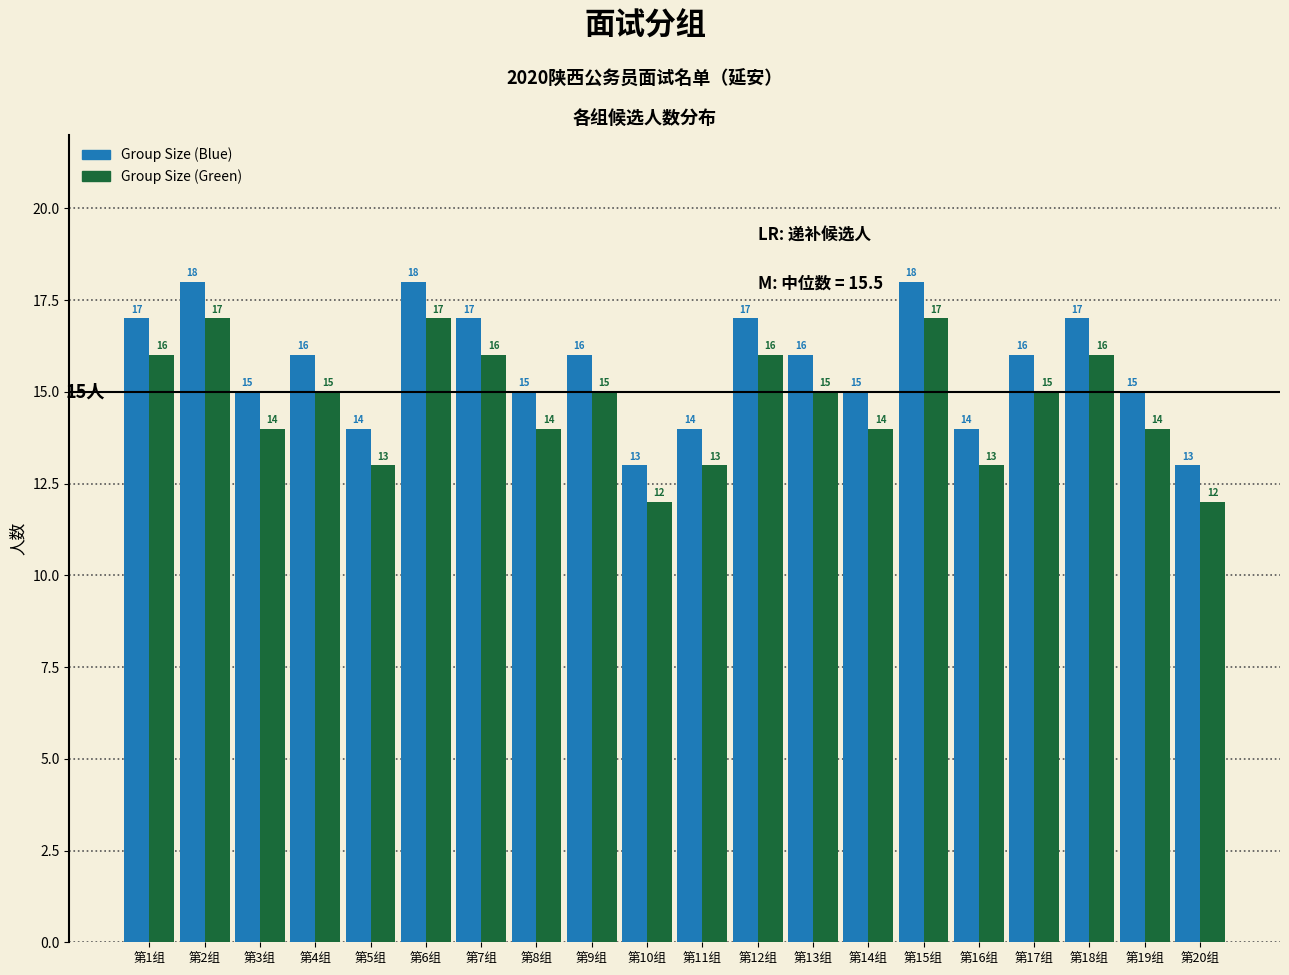

Reading left to right, extract all data points from this chart.

Group Size (Blue): 17	18	15	16	14	18	17	15	16	13	14	17	16	15	18	14	16	17	15	13
Group Size (Green): 16	17	14	15	13	17	16	14	15	12	13	16	15	14	17	13	15	16	14	12